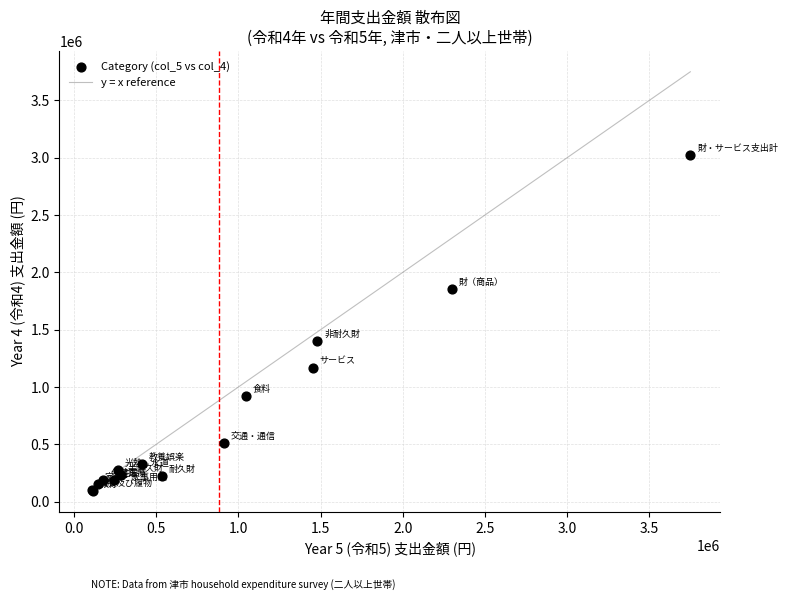

What Y value in the scatter plot is closest to 1559769?

1402494